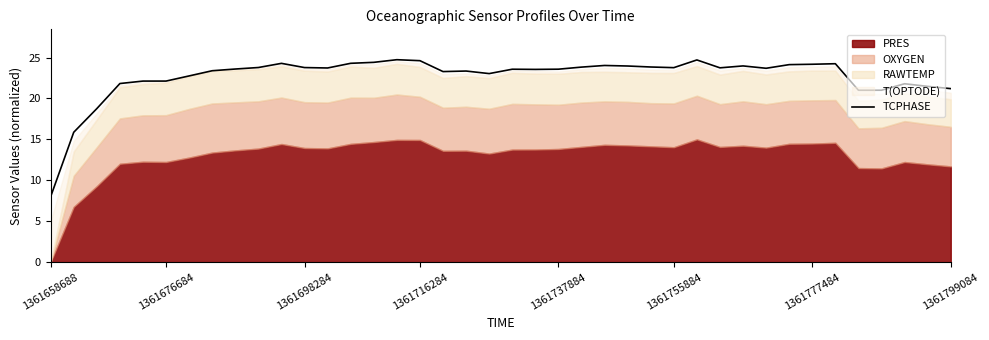

Count the number of categories in the chart.

40